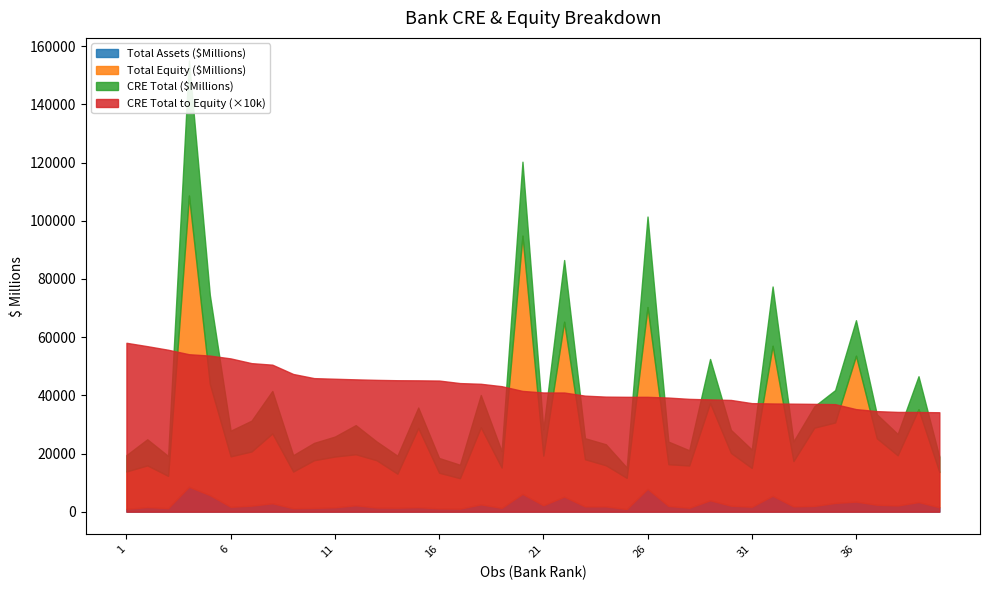

At which category is the sum across all series the highest?

4